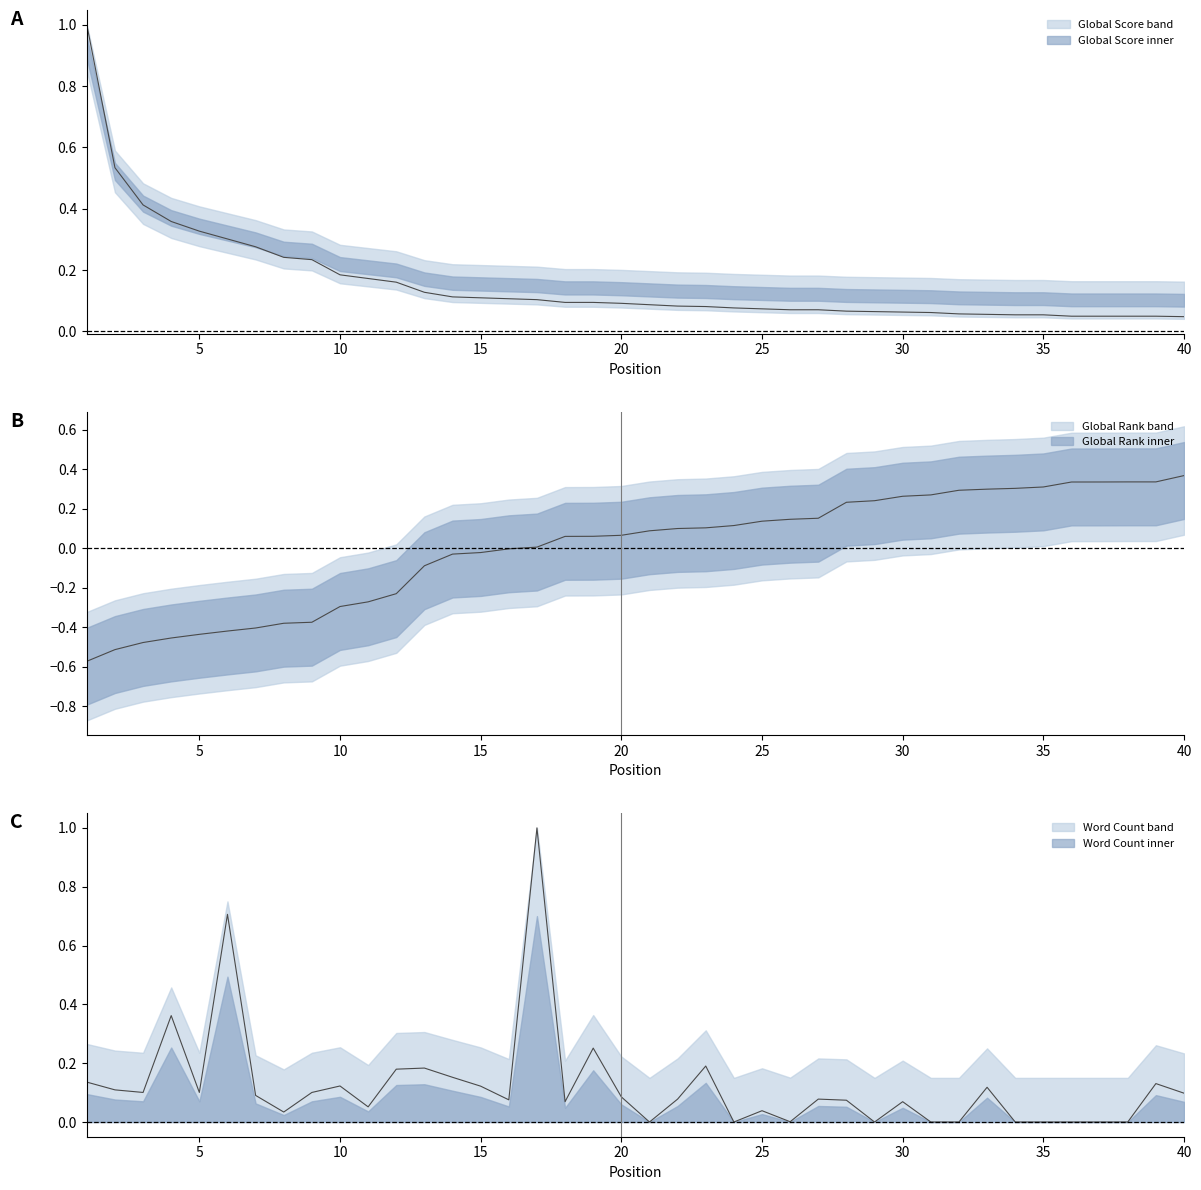

Reading left to right, extract all data points from this chart.

Global Score: 1=1.0	2=0.5	3=0.4	4=0.4	5=0.3	6=0.3	7=0.3	8=0.2	9=0.2	10=0.2	11=0.2	12=0.2	13=0.1	14=0.1	15=0.1	16=0.1	17=0.1	18=0.1	19=0.1	20=0.1	21=0.1	22=0.1	23=0.1	24=0.1	25=0.1	26=0.1	27=0.1	28=0.1	29=0.1	30=0.1	31=0.1	32=0.1	33=0.1	34=0.1	35=0.1	36=0.0	37=0.0	38=0.0	39=0.0	40=0.0
Global Rank: 1=-0.6	2=-0.5	3=-0.5	4=-0.5	5=-0.4	6=-0.4	7=-0.4	8=-0.4	9=-0.4	10=-0.3	11=-0.3	12=-0.2	13=-0.1	14=-0.0	15=-0.0	16=-0.0	17=0.0	18=0.1	19=0.1	20=0.1	21=0.1	22=0.1	23=0.1	24=0.1	25=0.1	26=0.1	27=0.2	28=0.2	29=0.2	30=0.3	31=0.3	32=0.3	33=0.3	34=0.3	35=0.3	36=0.3	37=0.3	38=0.3	39=0.3	40=0.4
Word Count: 1=0.1	2=0.1	3=0.1	4=0.4	5=0.1	6=0.7	7=0.1	8=0.0	9=0.1	10=0.1	11=0.1	12=0.2	13=0.2	14=0.2	15=0.1	16=0.1	17=1.0	18=0.1	19=0.3	20=0.1	21=0.0	22=0.1	23=0.2	24=0.0	25=0.0	26=0.0	27=0.1	28=0.1	29=0.0	30=0.1	31=0.0	32=0.0	33=0.1	34=0.0	35=0.0	36=0.0	37=0.0	38=0.0	39=0.1	40=0.1